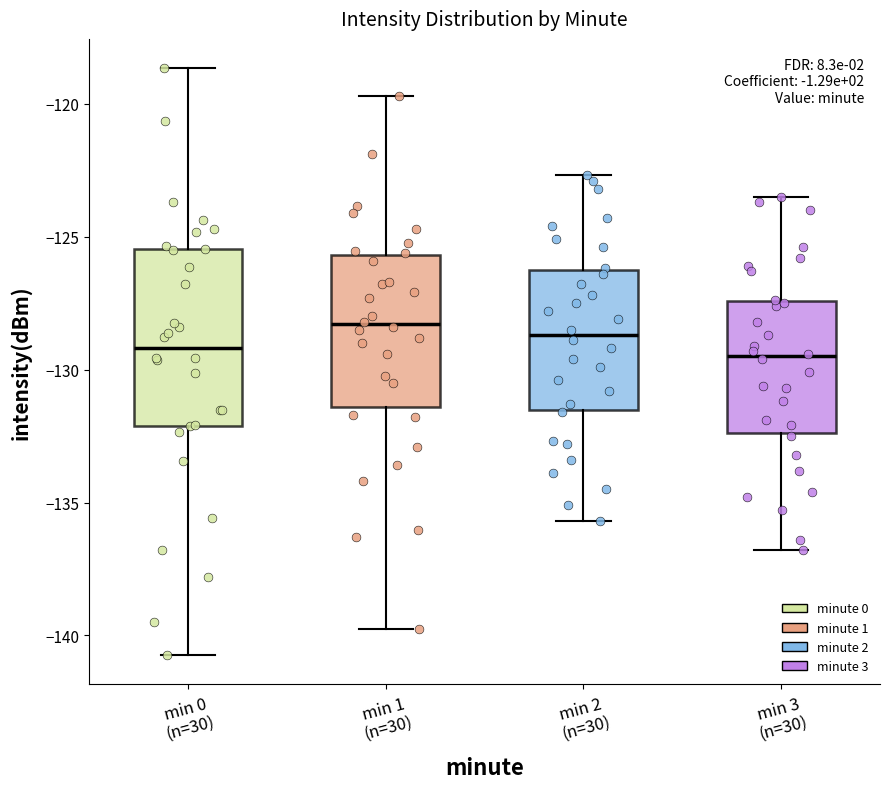

Reading left to right, transcribe this box plot: for each box, give where its median line is, the range the box spans, and where its two whiskers end, as read against the y-axis. The values are not printed on the chart, so give them approximately, as read against the axis.

min 0 (n=30): median -129.0, box -132.0 to -125.5, whiskers -140.5 to -118.5
min 1 (n=30): median -128.5, box -131.5 to -125.5, whiskers -140.0 to -119.5
min 2 (n=30): median -128.5, box -131.5 to -126.0, whiskers -135.5 to -122.5
min 3 (n=30): median -129.5, box -132.5 to -127.5, whiskers -137.0 to -123.5